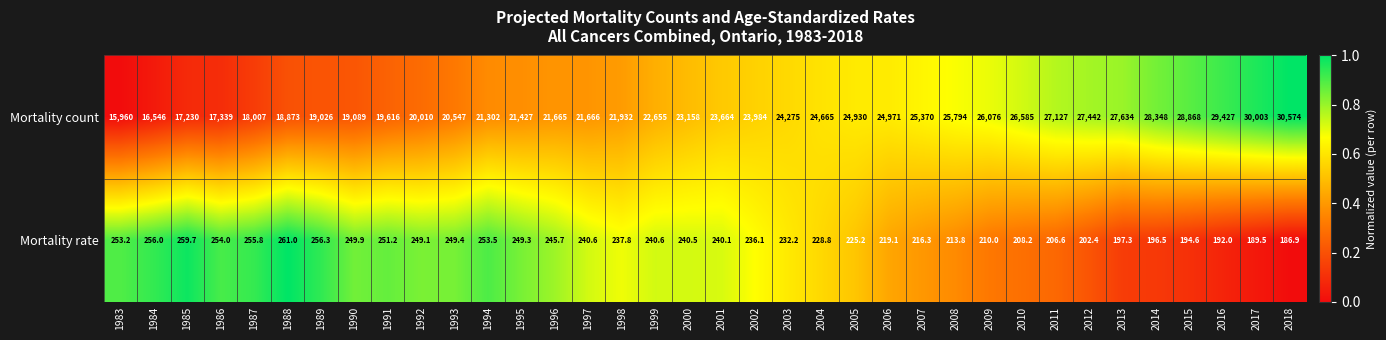

What is the sum of the Mortality rate values at 2017 and 2018?

376.4